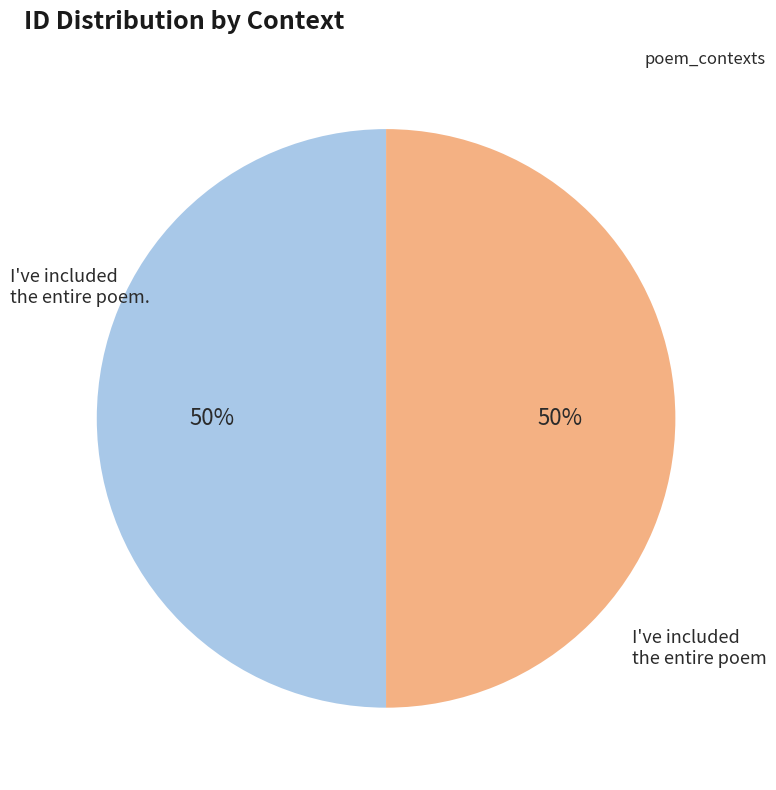

Is the sum of I've included the entire poem. and I've included the entire poem greater than half?

Yes